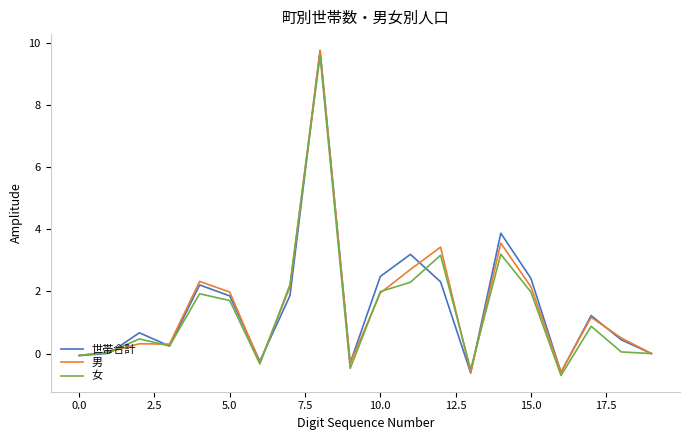

What is the highest value of the 世帯合計 series?

9.8